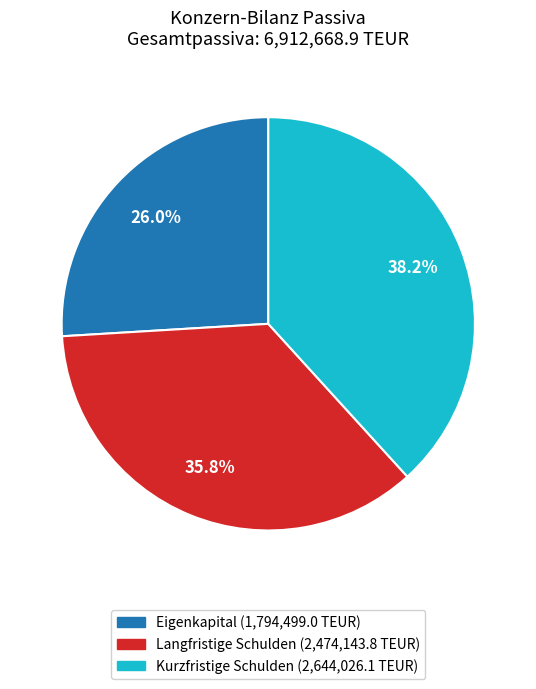

Do Kurzfristige Schulden and Eigenkapital together represent more than half of the pie?

Yes